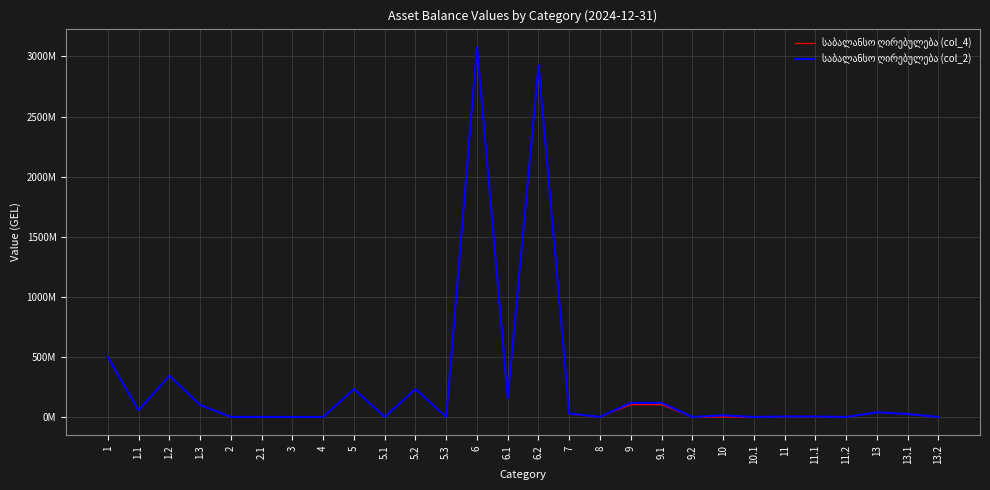

True or false: საბალანსო ღირებულება (col_2) and საბალანსო ღირებულება (col_4) cross at least once.

False